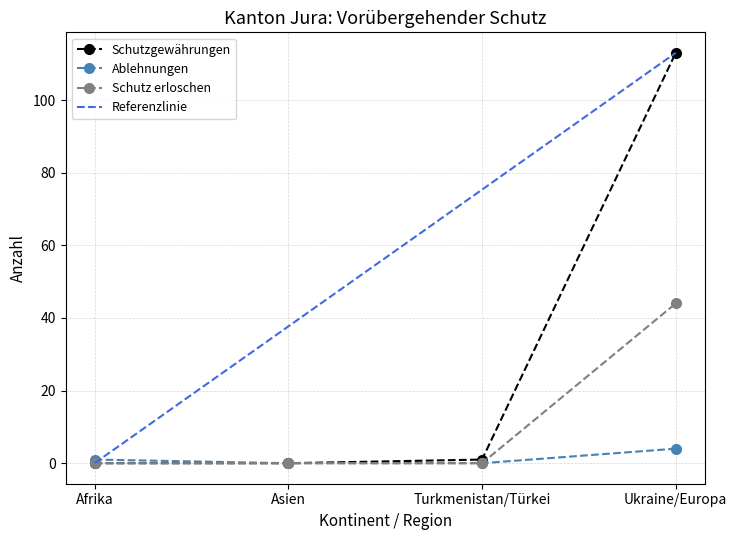

List the series in order of their peak value, highest first.

Schutzgewährungen, Schutz erloschen, Ablehnungen